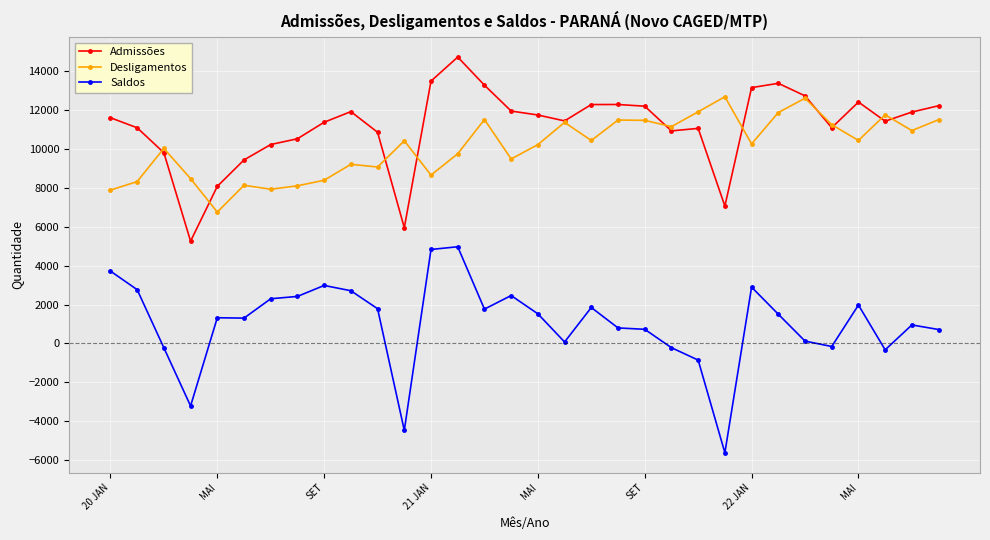

Which series has the largest total across all categories?

Admissões